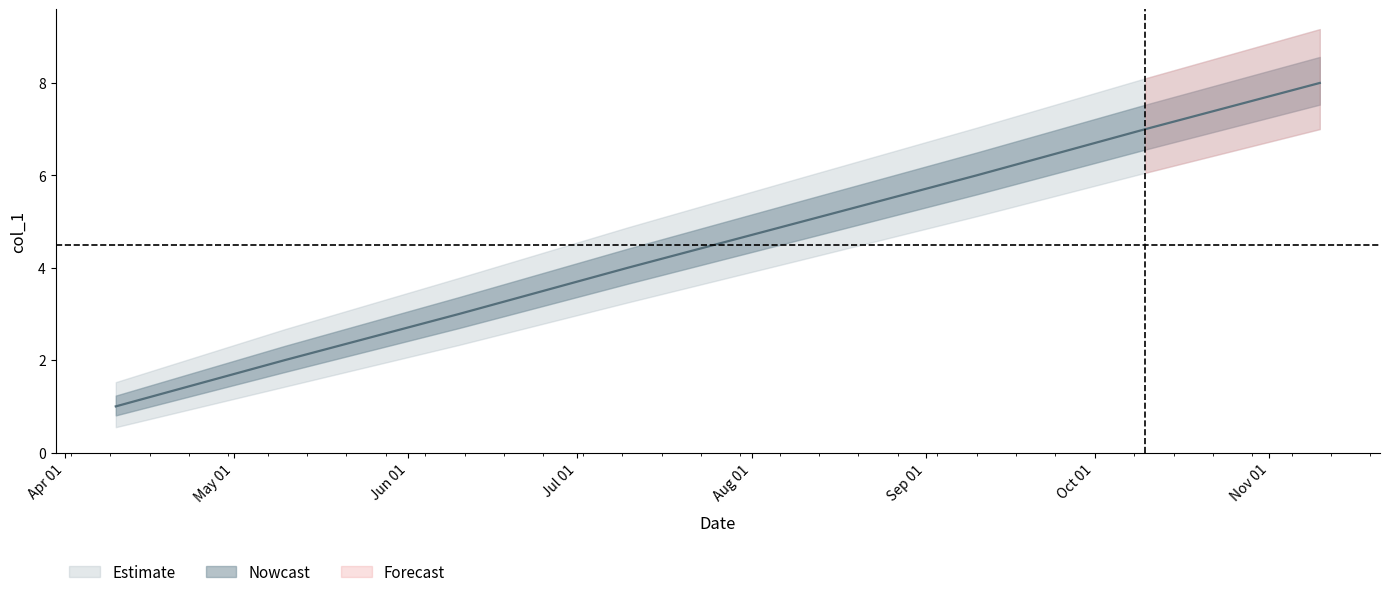

Rank the categories by value from lowest to highest.

2018-04-10, 2018-05-10, 2018-06-10, 2018-07-10, 2018-08-10, 2018-09-10, 2018-10-10, 2018-11-10